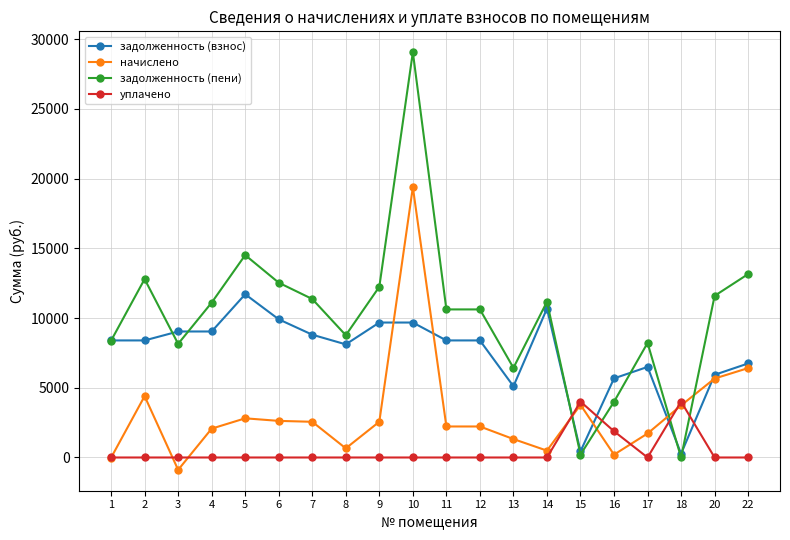

Which series has the largest total across all categories?

задолженность (пени)